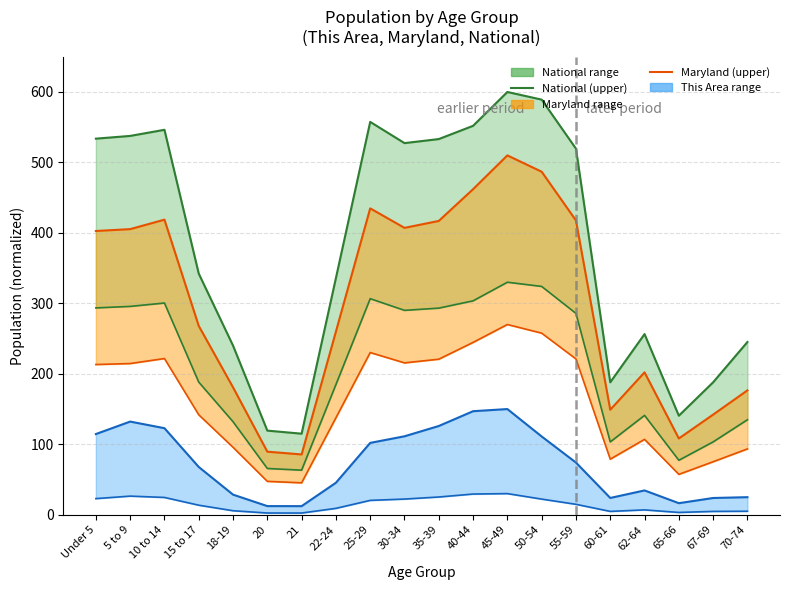

What is the difference between the highest and lowest values at 62-64?

249.5